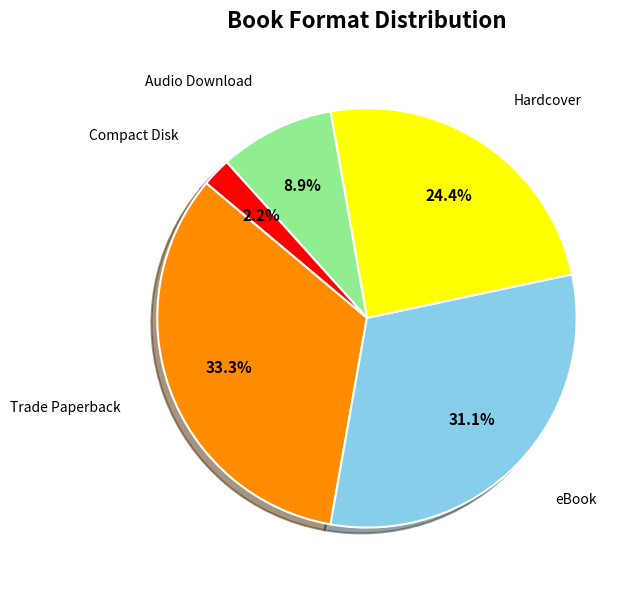

To the nearest percent, what is the difference between the largest and smallest slice percentages?

31%